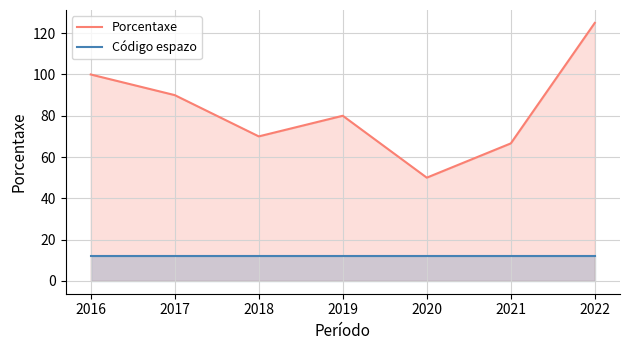

Is the value of Porcentaxe at 2021 greater than the value of Código espazo at 2019?

Yes